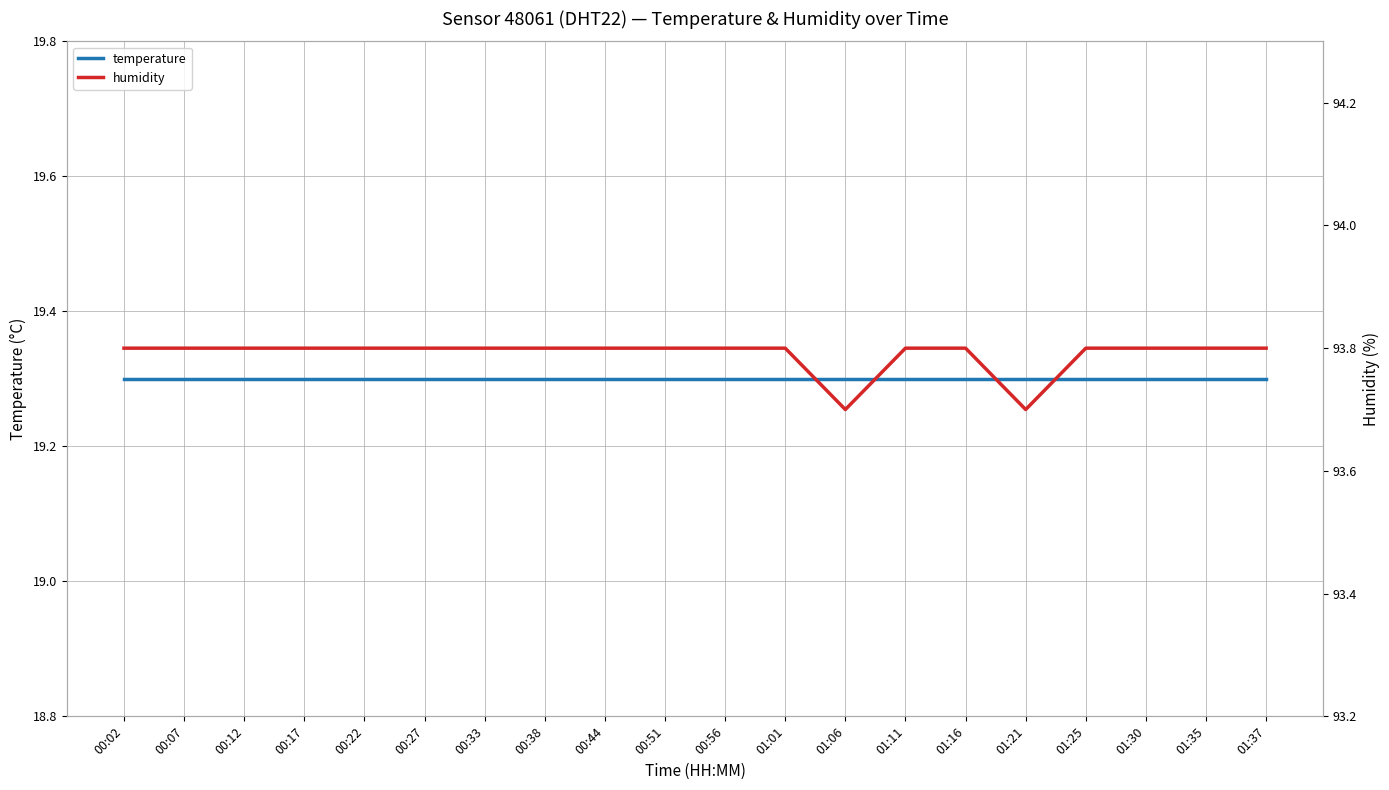

At how many categories does at least one series exceed 23?

20